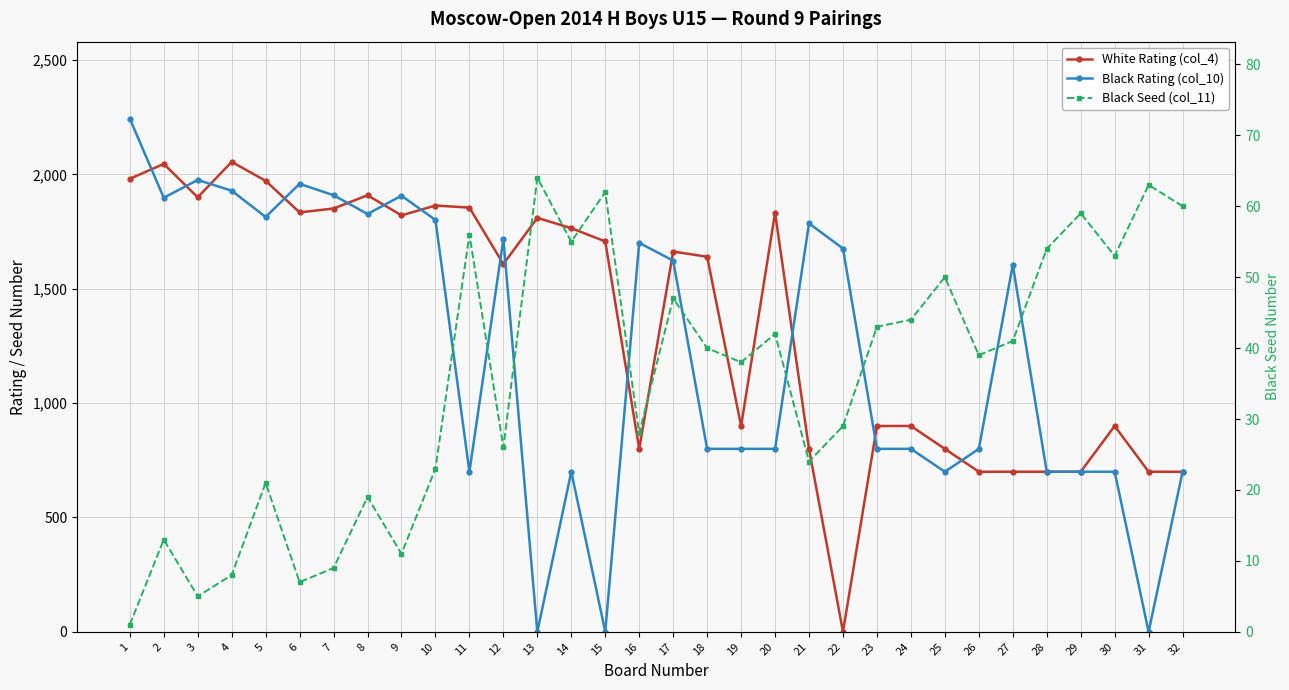

Between 1 and 26, which is larger?

1